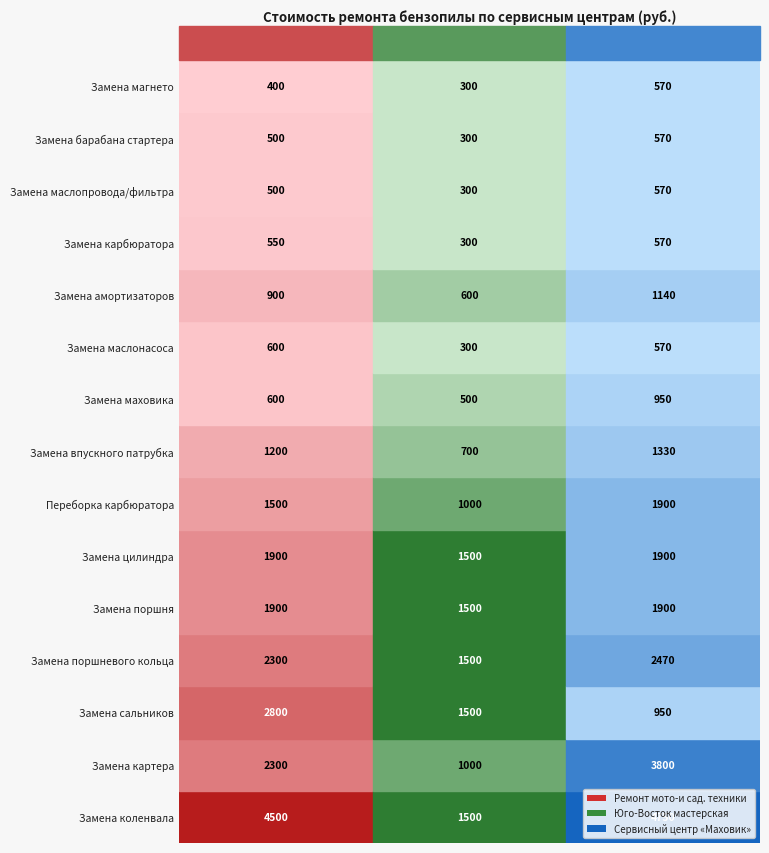

Rank the series at 2 from highest to lowest value.

Замена коленвала, Замена картера, Замена поршневого кольца, Замена поршня, Замена цилиндра, Переборка карбюратора, Замена впускного патрубка, Замена амортизаторов, Замена сальников, Замена маховика, Замена маслонасоса, Замена карбюратора, Замена маслопровода/фильтра, Замена барабана стартера, Замена магнето